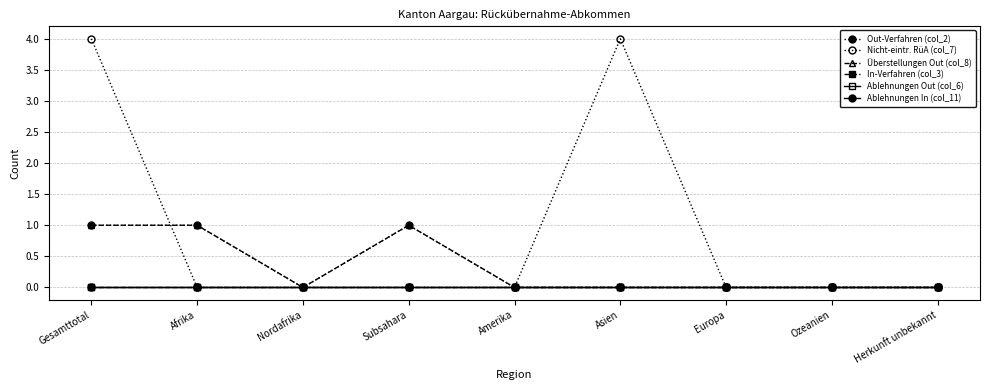

Rank the series at Asien from highest to lowest value.

Nicht-eintr. RüA (col_7), Out-Verfahren (col_2), Überstellungen Out (col_8), In-Verfahren (col_3), Ablehnungen Out (col_6), Ablehnungen In (col_11)